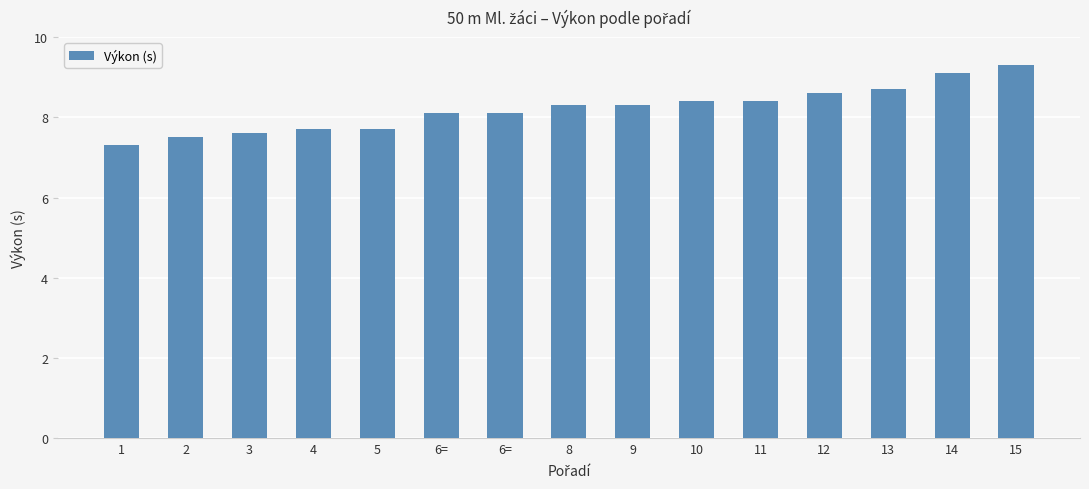

How many bars are there in total?

15